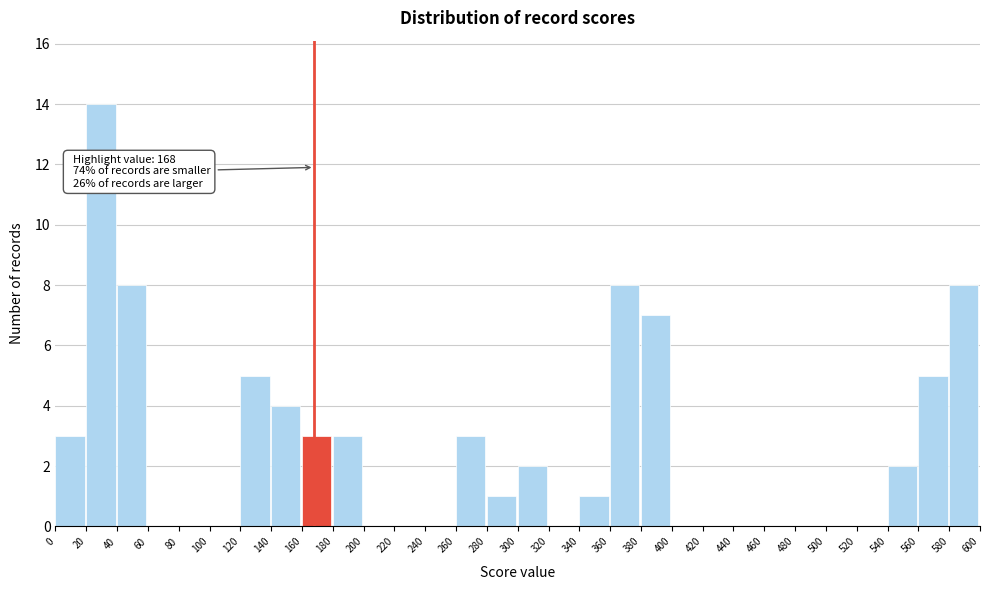

Over which range of the x-axis is the bar tallest?

20 to 40